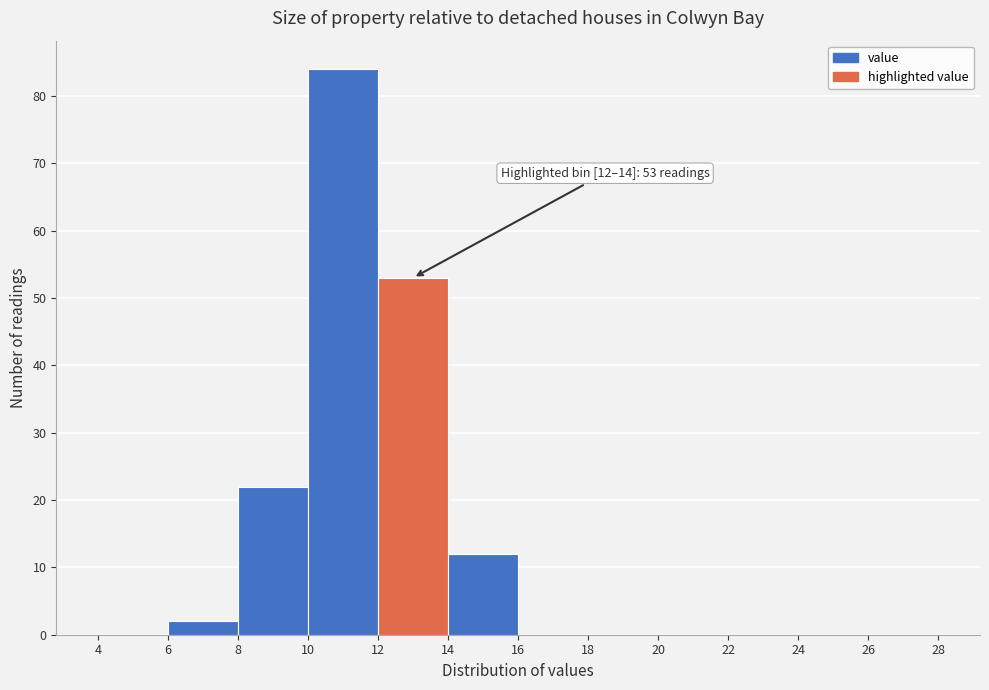

Which range on the x-axis has the tallest bar?

10 to 12